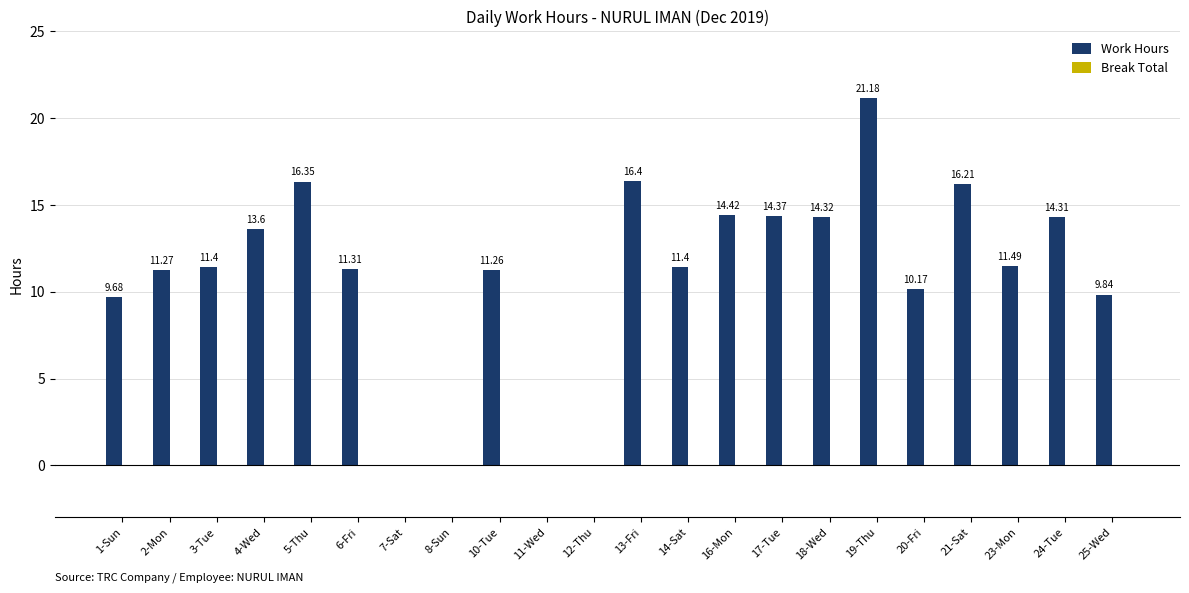

What is the sum of the values at 1-Sun and 11-Wed?

9.7